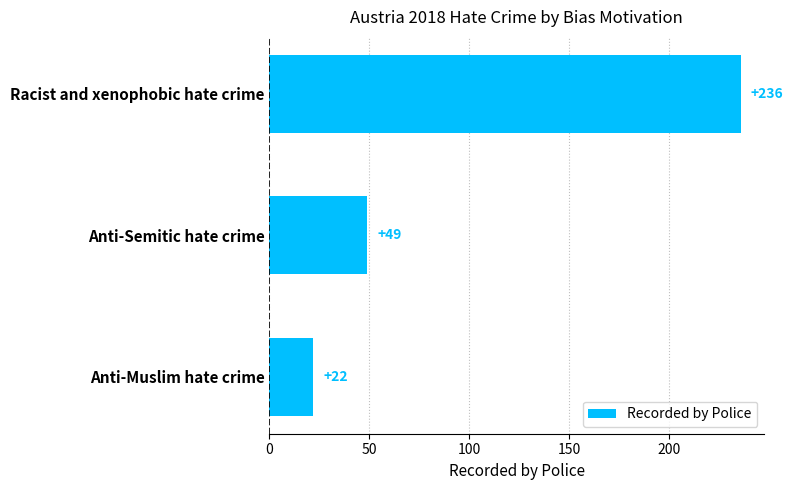

Reading top to bottom, list all the values displayed in this chart.

236	49	22